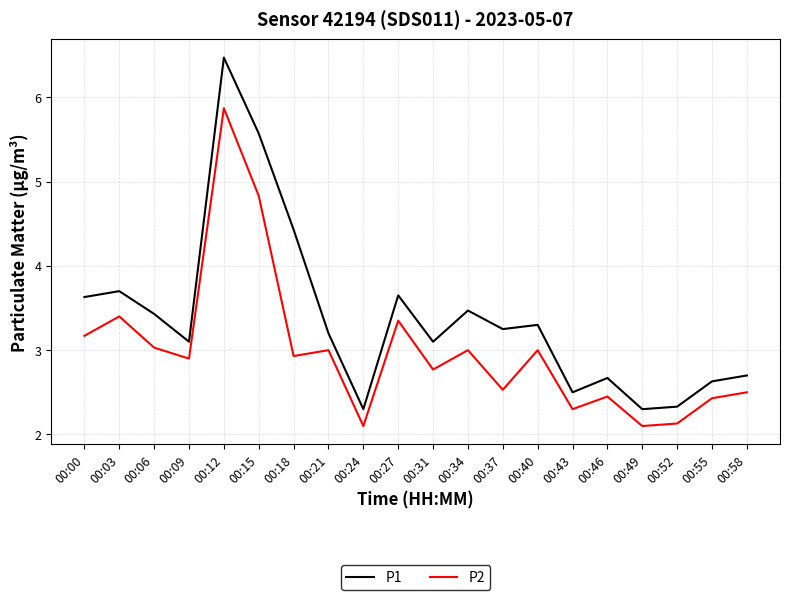

Is it true that P2 equals 3.6 at 00:52?

False